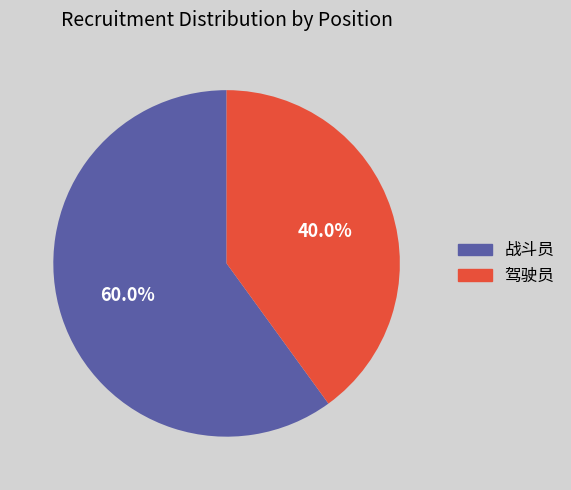

To the nearest percent, what is the difference between the largest and smallest slice percentages?

20%